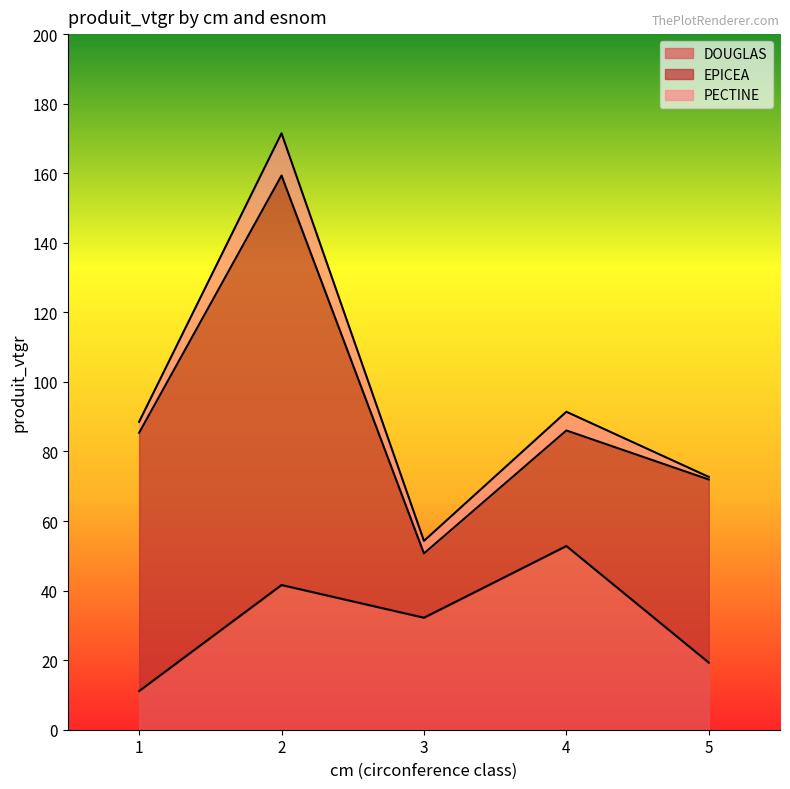

Which series has the largest total across all categories?

EPICEA